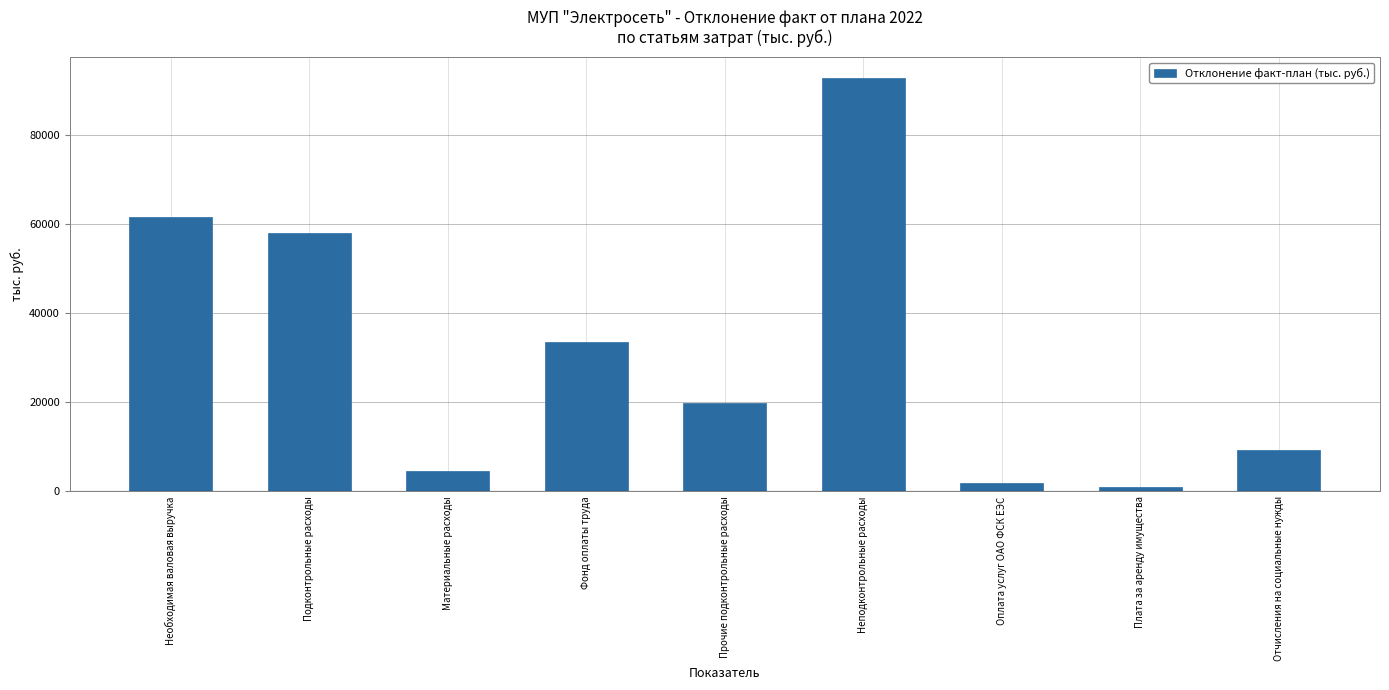

Which has a higher value, Необходимая валовая выручка or Неподконтрольные расходы?

Неподконтрольные расходы